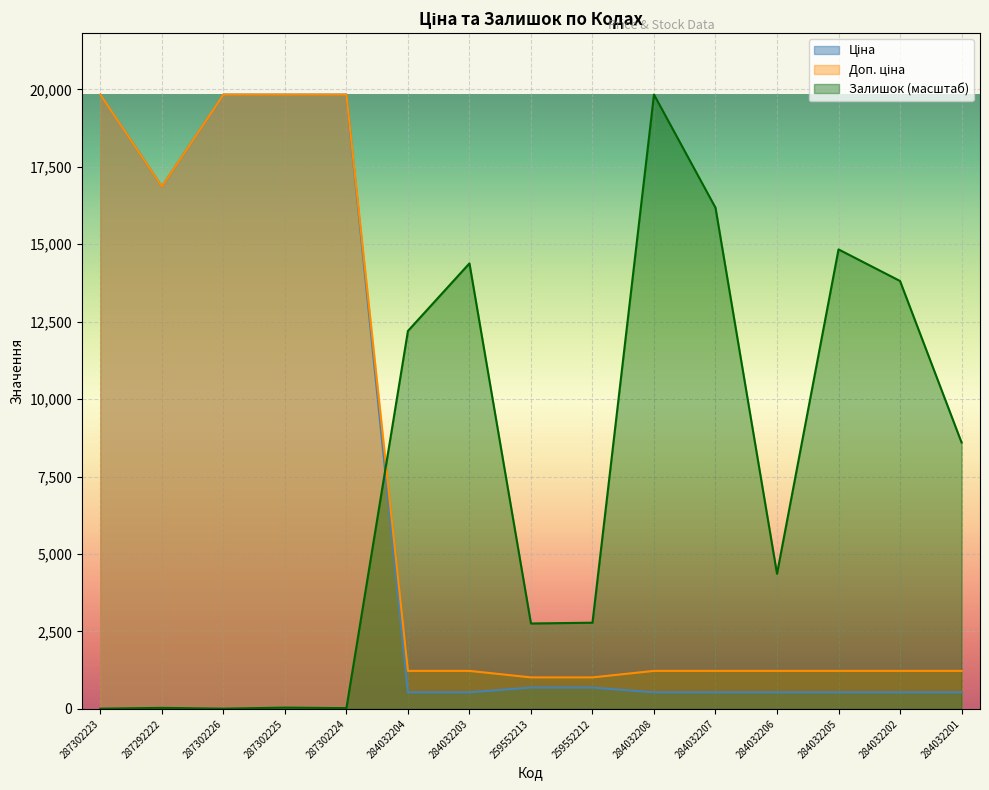

Which category has the highest value in the Доп. ціна series?

287302223